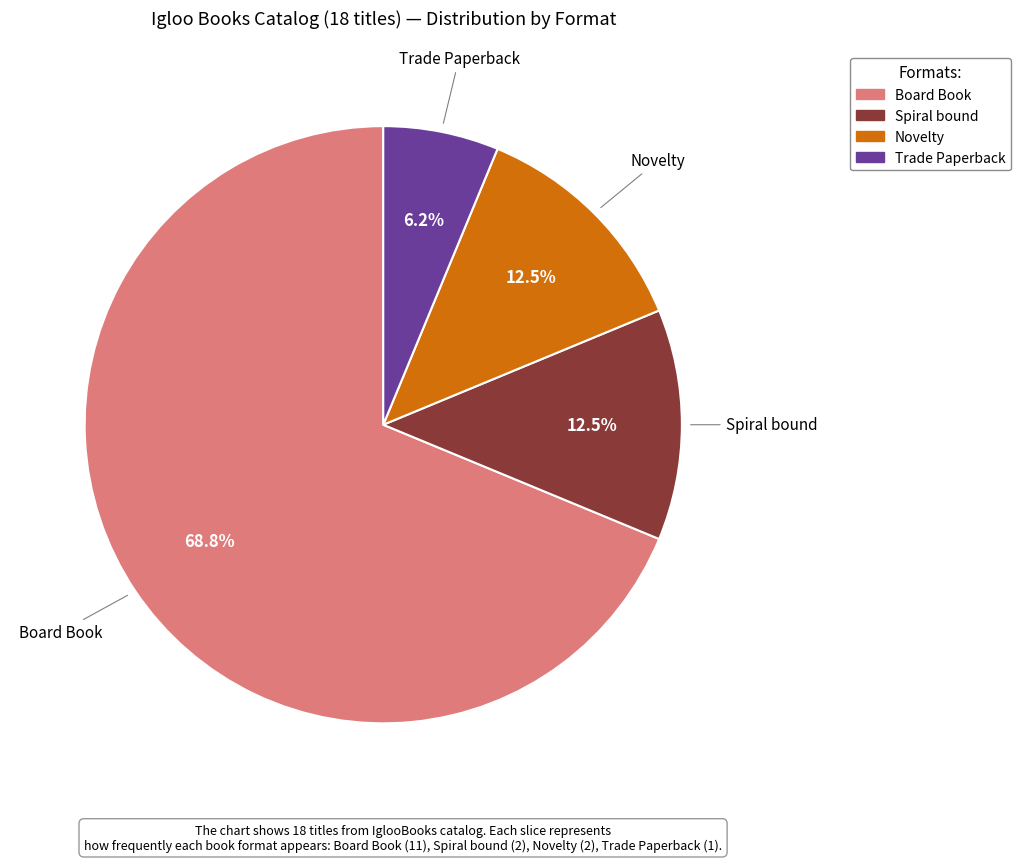

How many slices are in this pie chart?

4